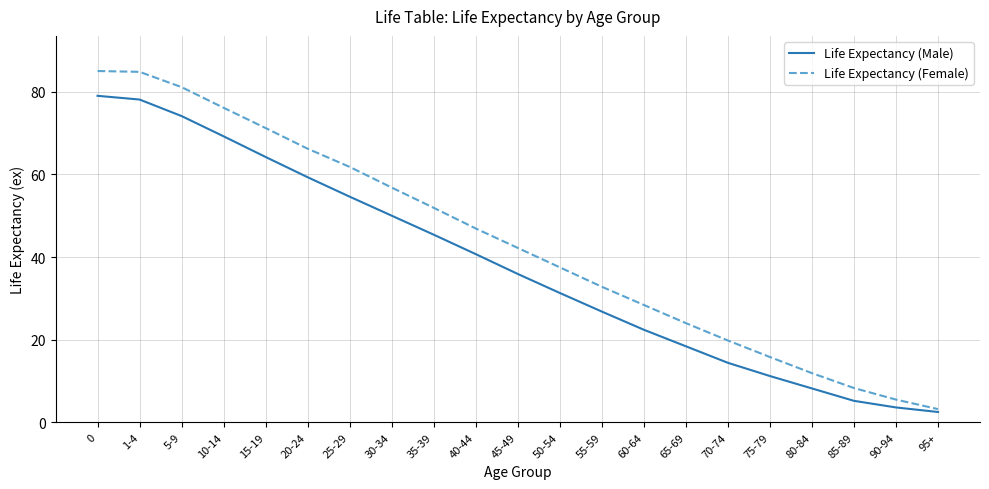

List the series in order of their peak value, lowest first.

Life Expectancy (Male), Life Expectancy (Female)